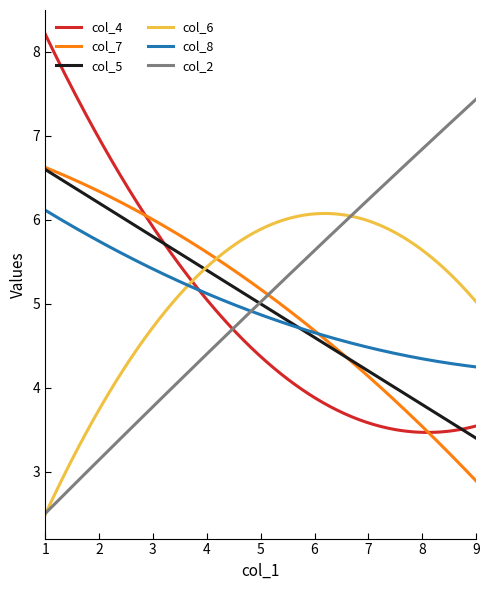

What is the minimum value for col_7?

2.9